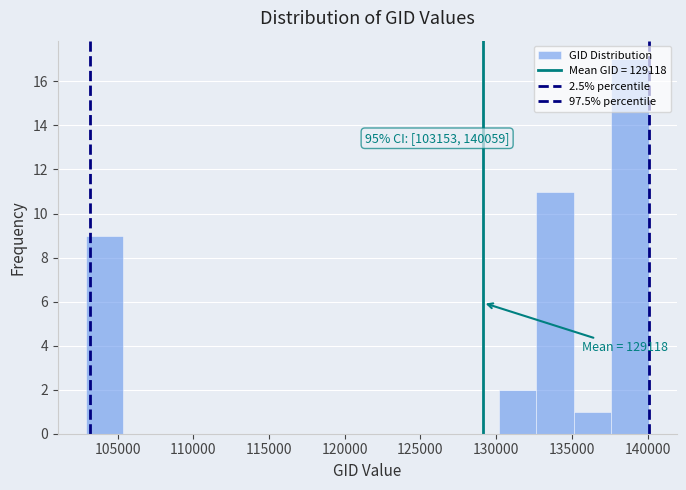

Over which range of the x-axis is the bar tallest?

137500 to 140000